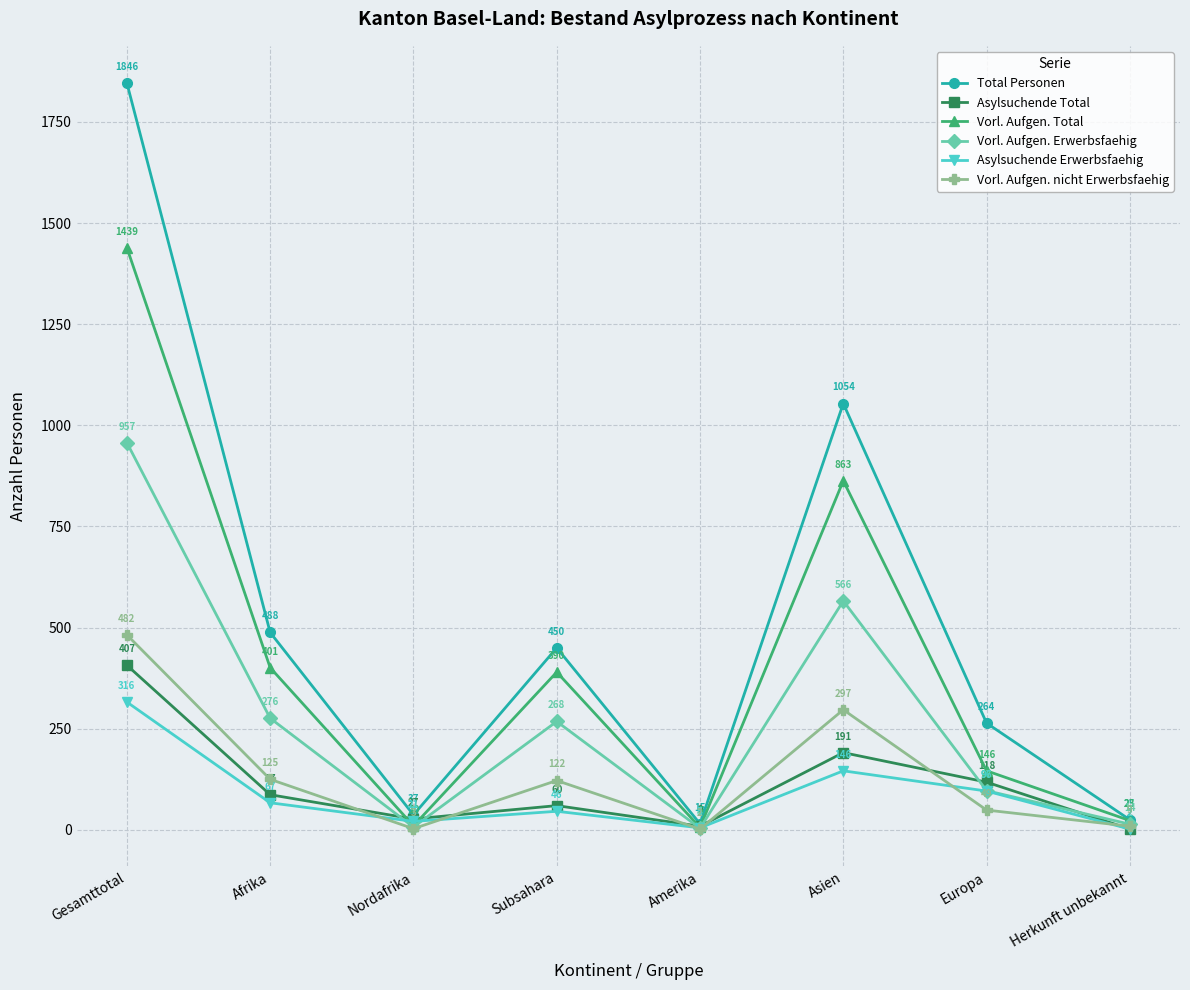

What are all the series names shown in the legend?

Total Personen, Asylsuchende Total, Vorl. Aufgen. Total, Vorl. Aufgen. Erwerbsfaehig, Asylsuchende Erwerbsfaehig, Vorl. Aufgen. nicht Erwerbsfaehig